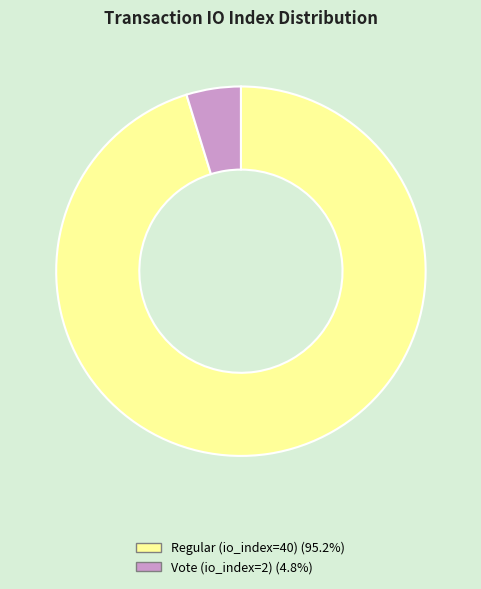

What is the majority slice?

Regular (io_index=40)